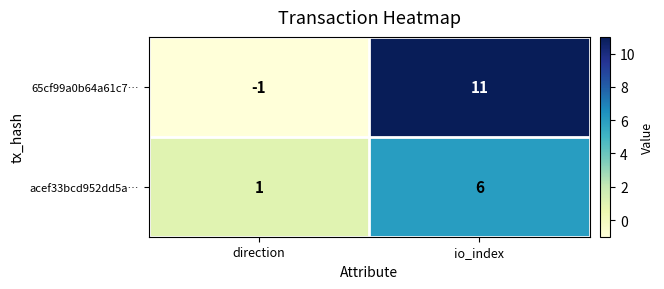

Count the number of categories in the chart.

2